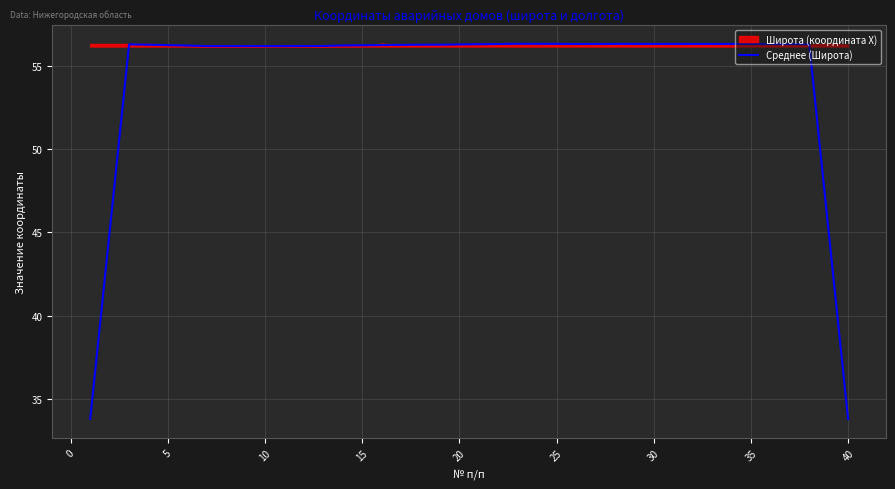

What is the minimum value for Среднее (Широта)?

33.8